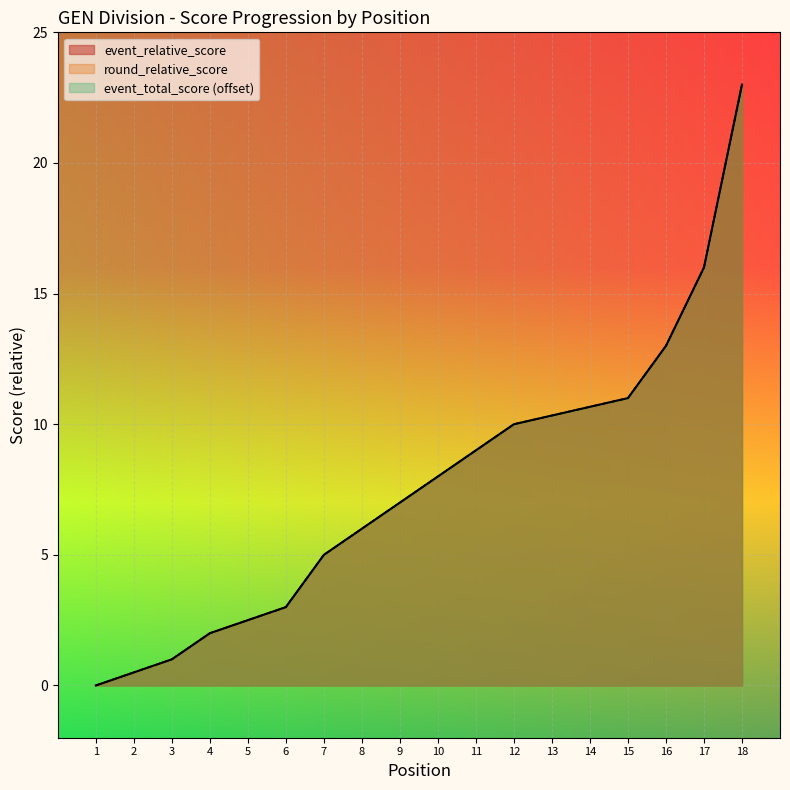

What is the difference between the maximum and minimum values in the round_relative_score series?

23